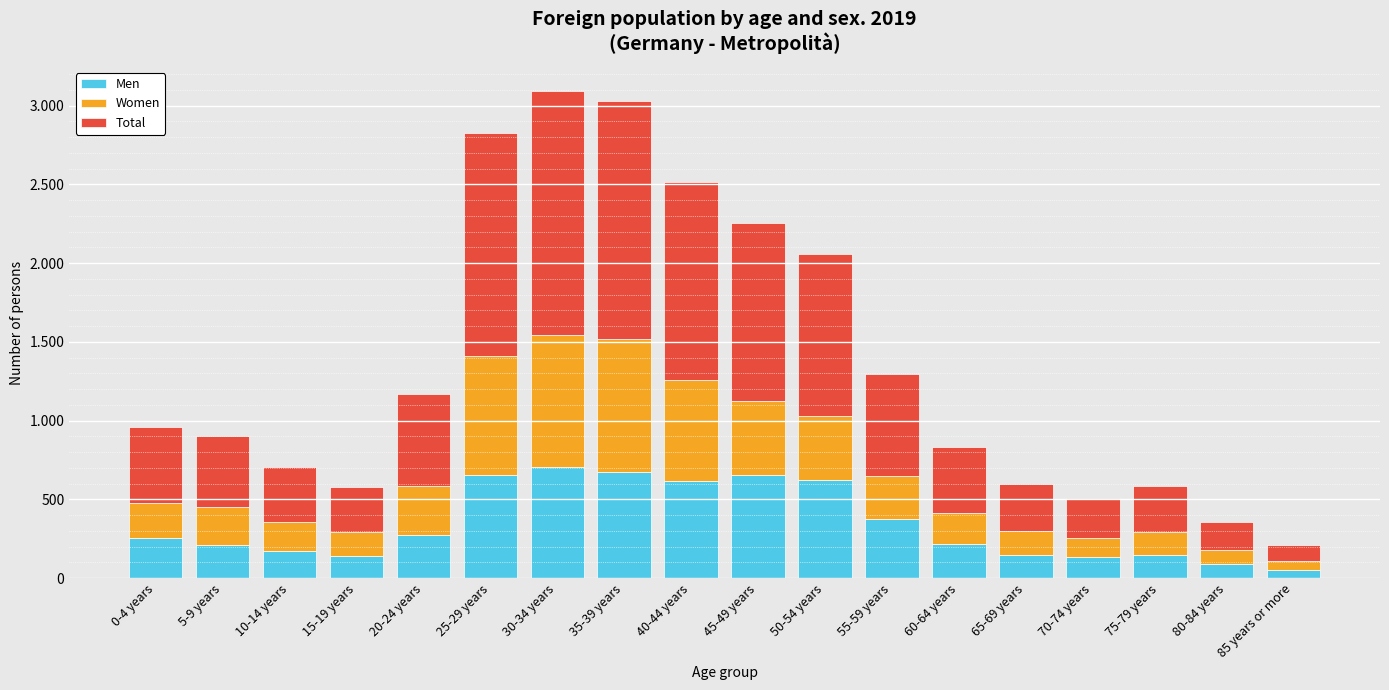

At how many categories does at least one series exceed 109?

17